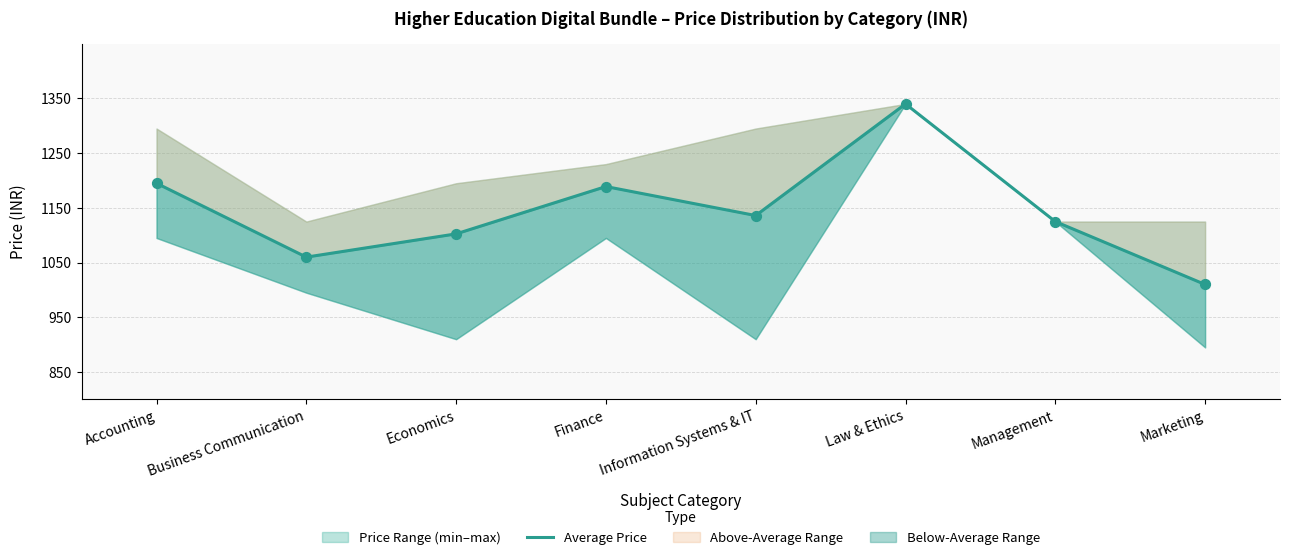

Approximately how many times larger is the value at Information Systems & IT compared to Finance?

1.0